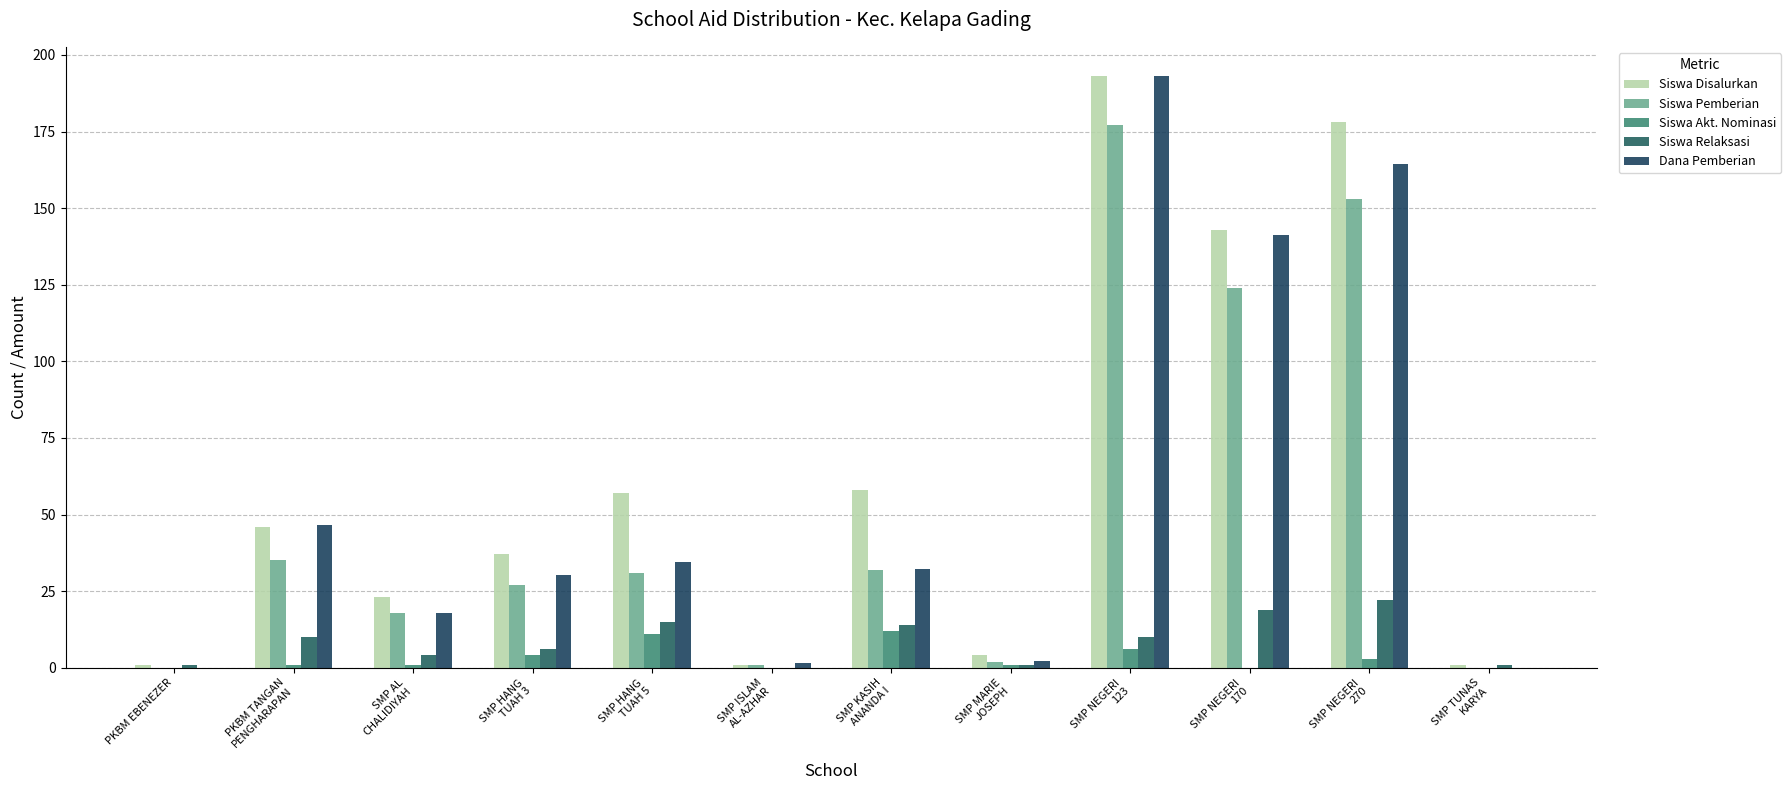

What is the average value of the Siswa Akt. Nominasi series?

3.2